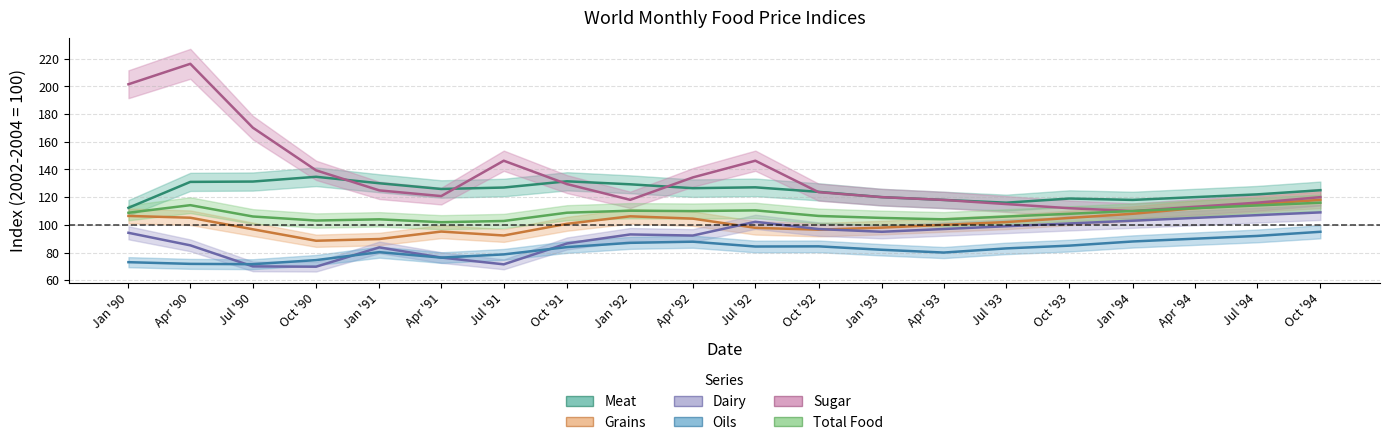

True or false: Oils has more than 2 interior local peaks.

True